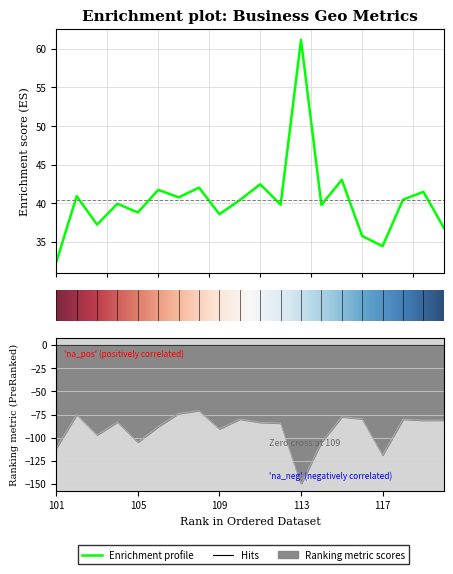

How many interior local peaks does the latitude series have?

8